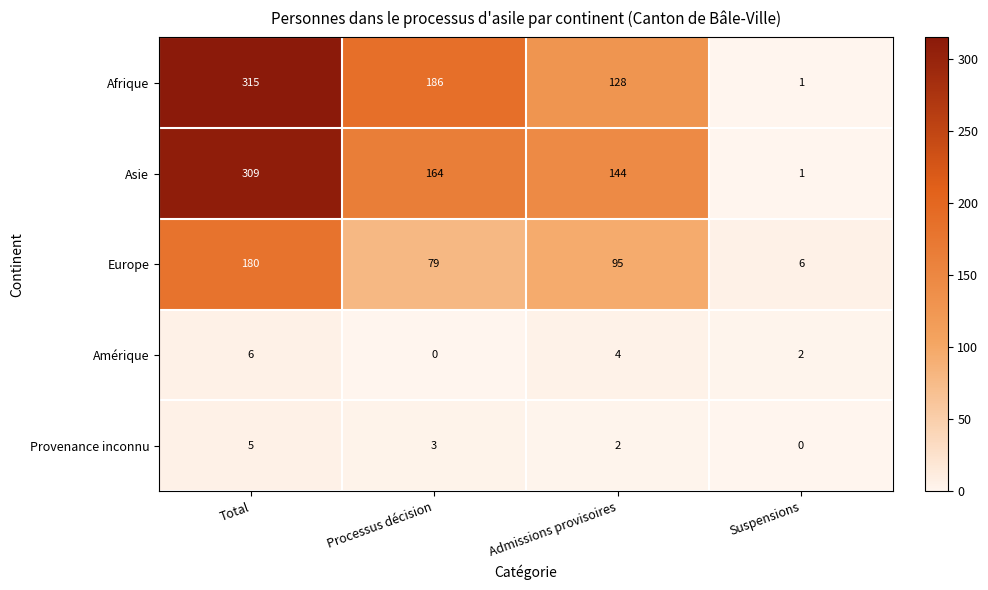

The Provenance inconnu series shows 3 at Admissions provisoires. True or false?

False